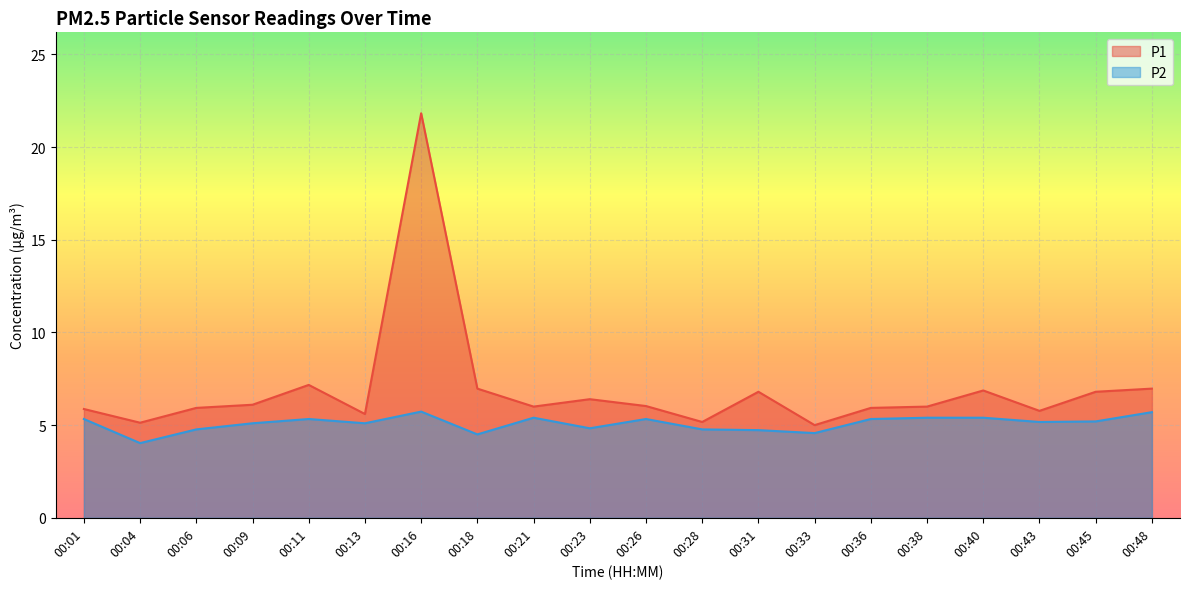

How many interior local peaks does the P1 series have?

5